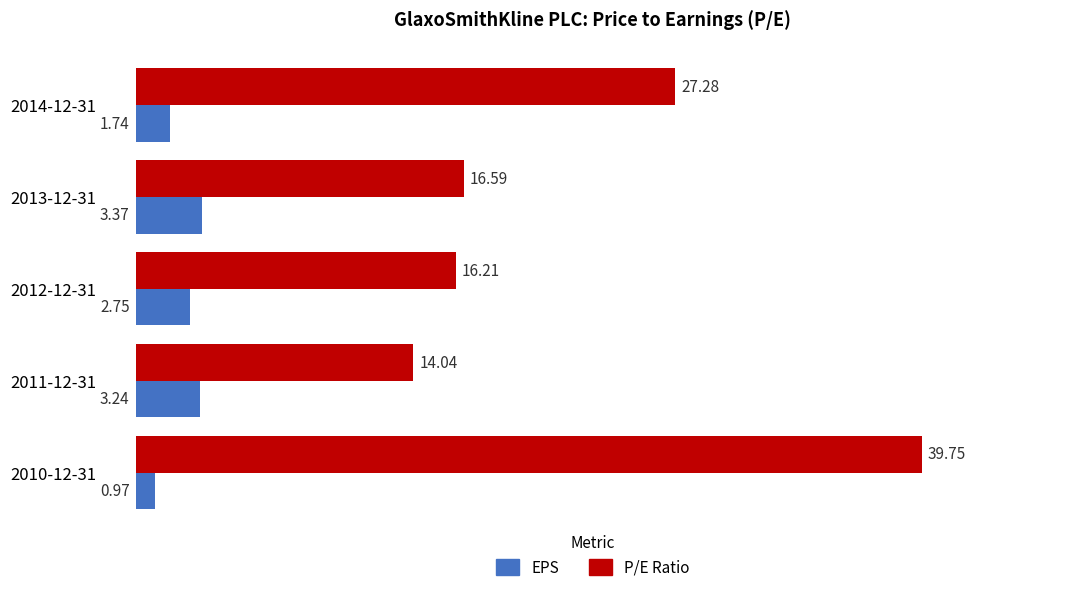

What is the minimum value for P/E Ratio?

14.0